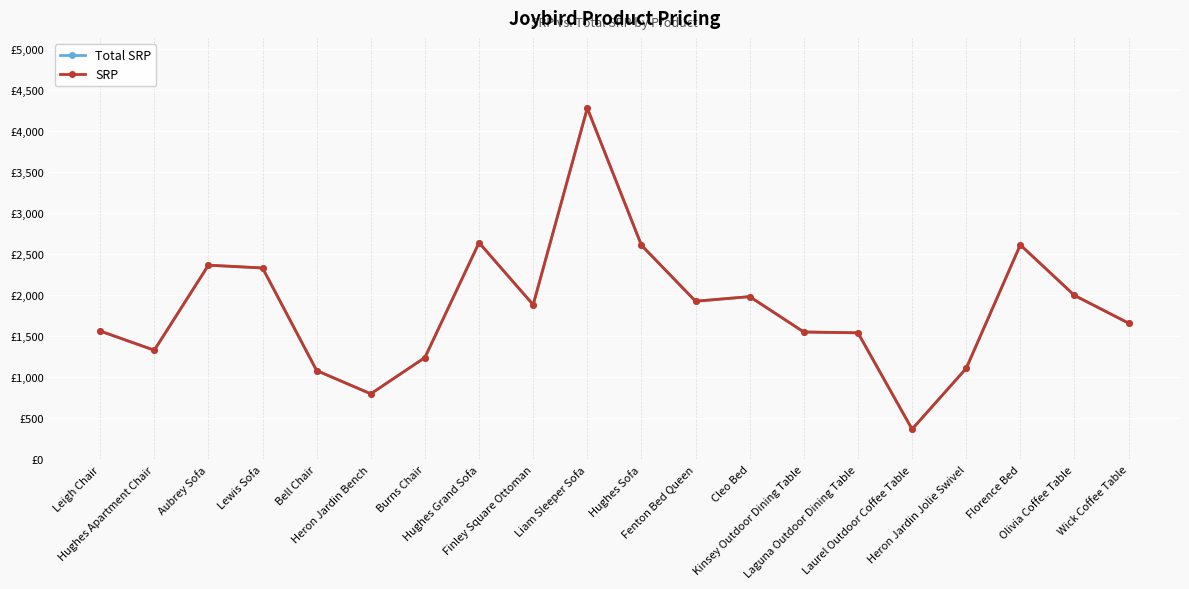

At which category is the sum across all series the highest?

Liam Sleeper Sofa